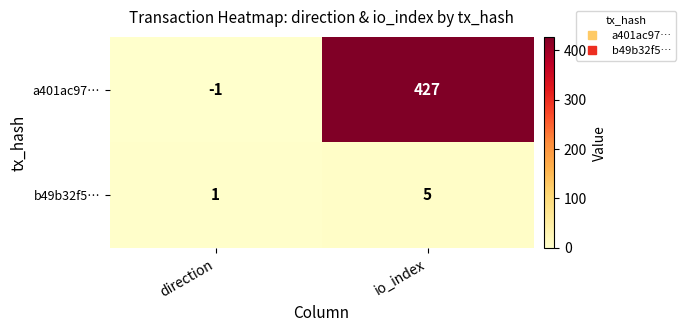

Count the number of data series in this chart.

2